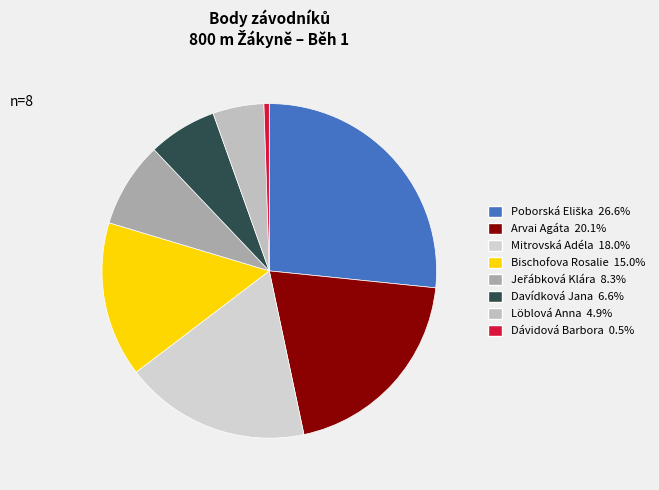

Which category has the biggest portion of the pie?

Poborská Eliška